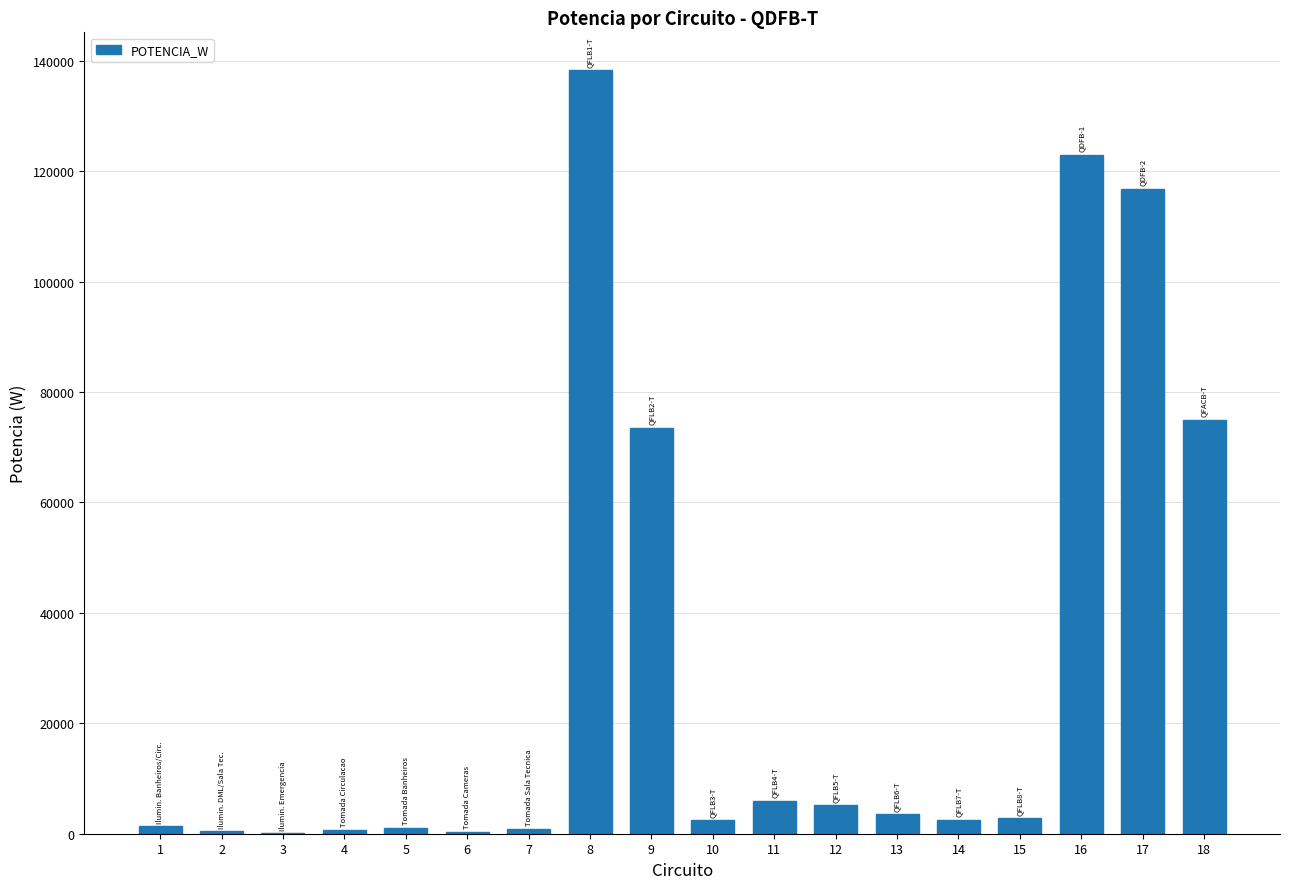

What is the maximum value shown in the chart?

138256